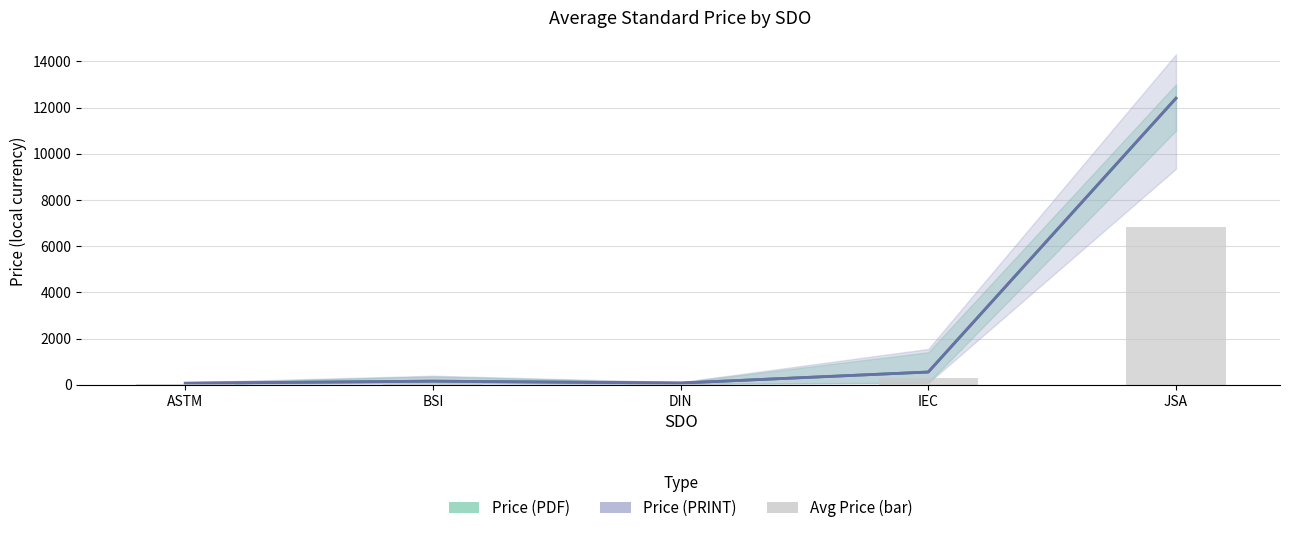

What are all the series names shown in the legend?

Price (PDF), Price (PRINT), Avg Price (bar)